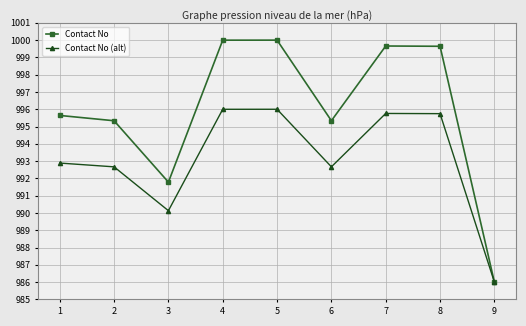

What is the average value of the Contact No series?

995.9